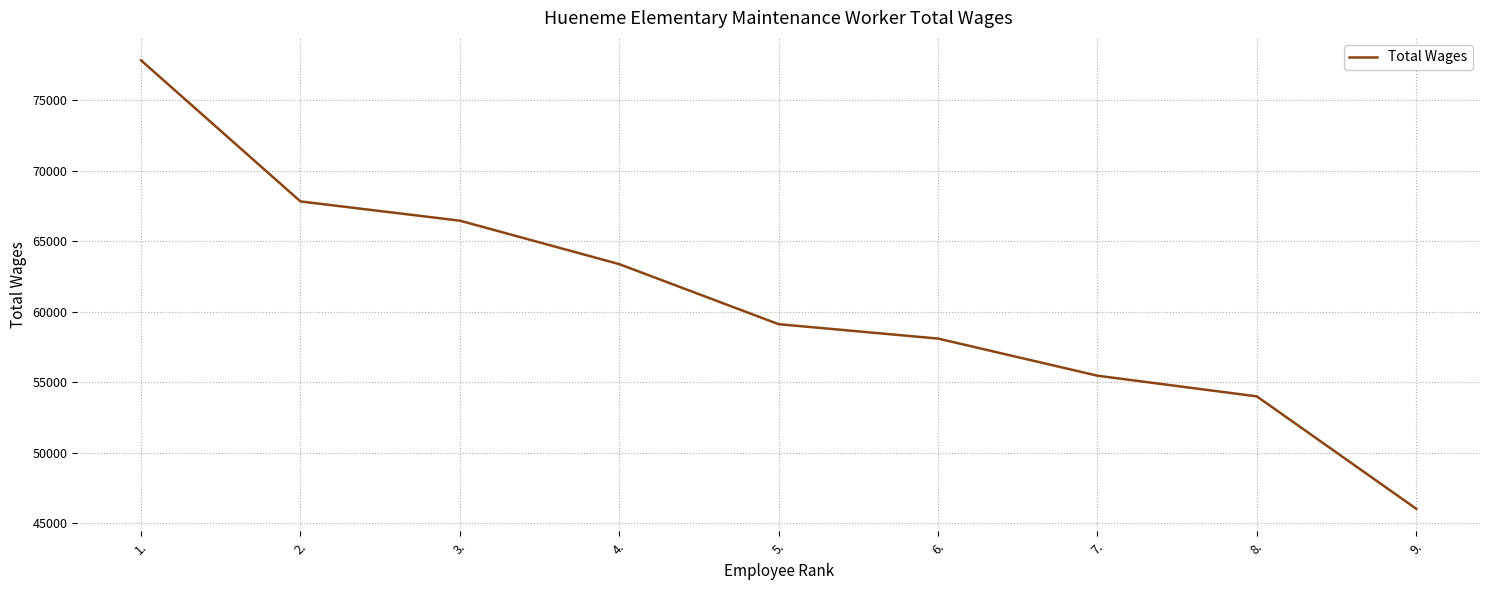

At which label is the value closest to 61933?

4.